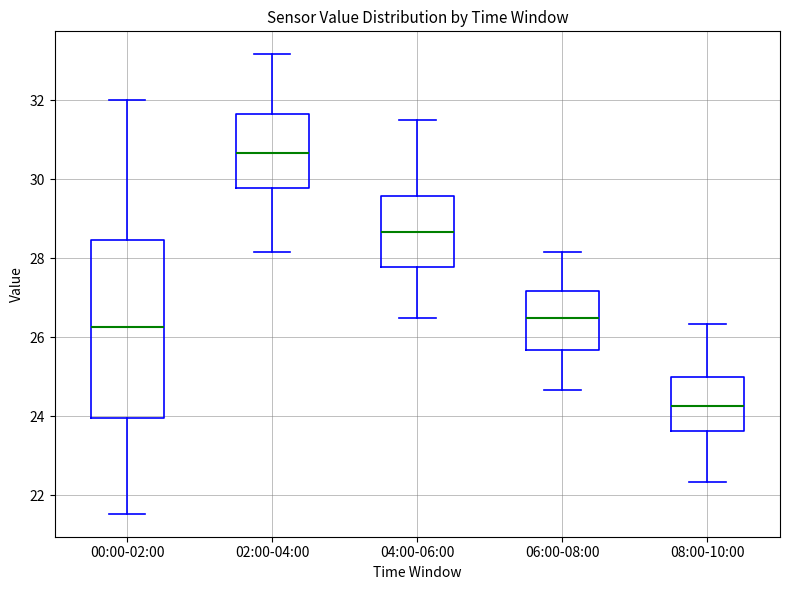

Which box's median line is the highest?

02:00-04:00